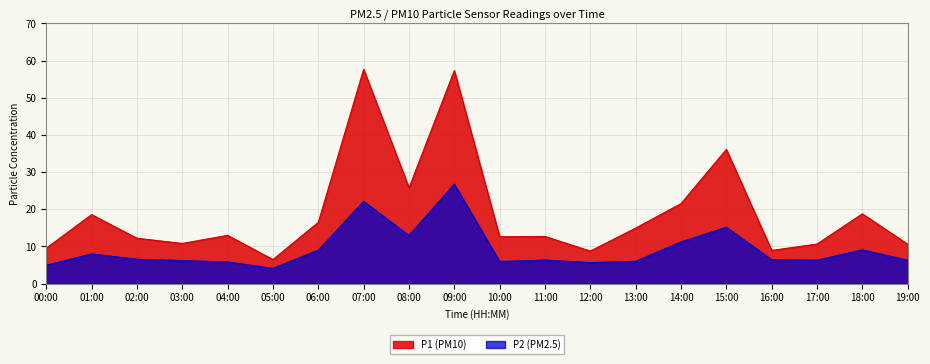

True or false: P2 and P1 cross at least once.

False